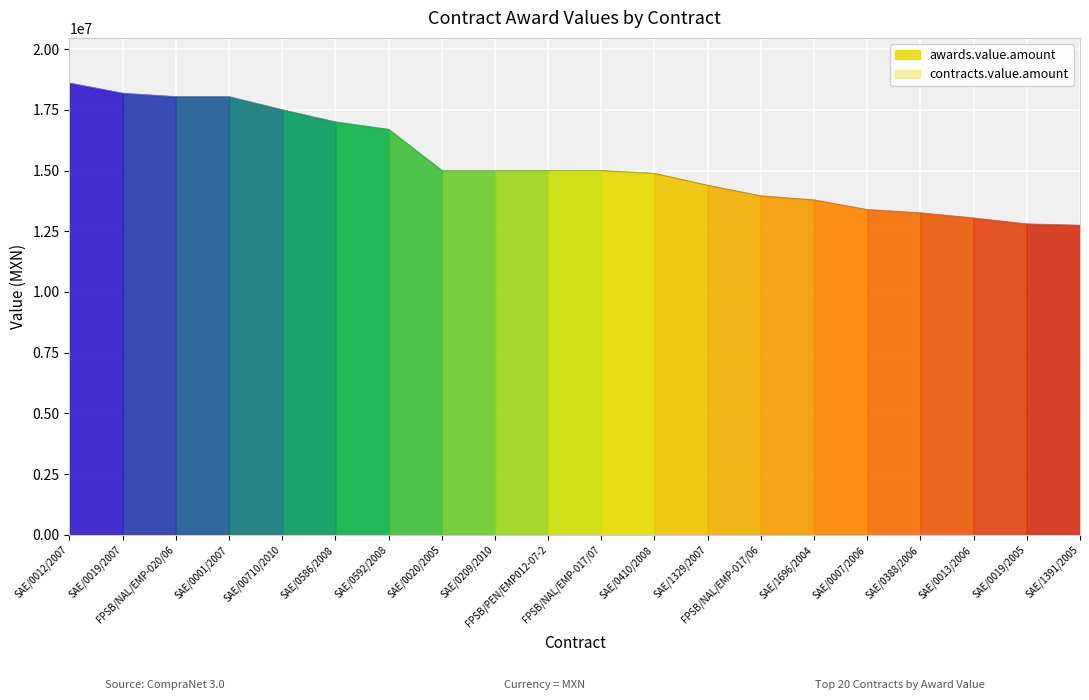

At which label is the value closest to 15673266?

SAE/0020/2005